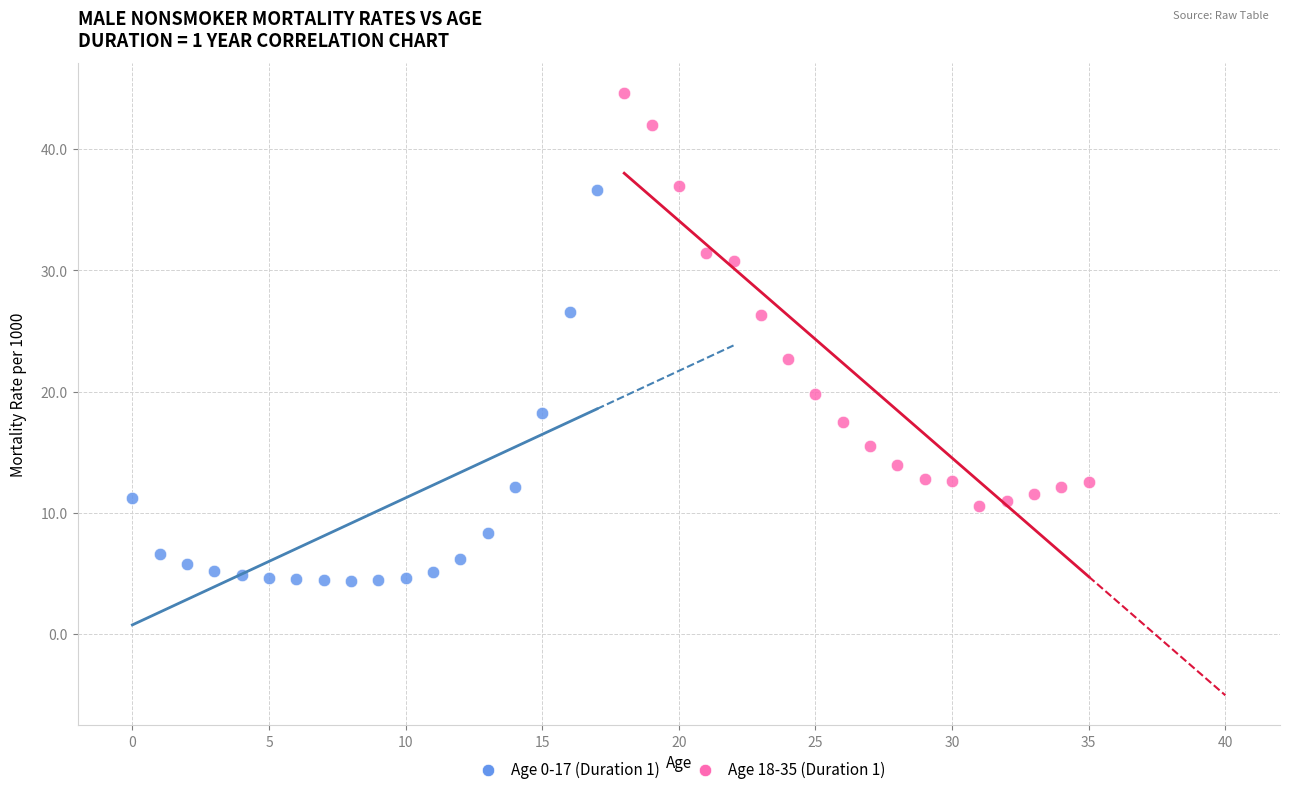

Which series reaches the maximum Y coordinate?

Age 18-35 (Duration 1)